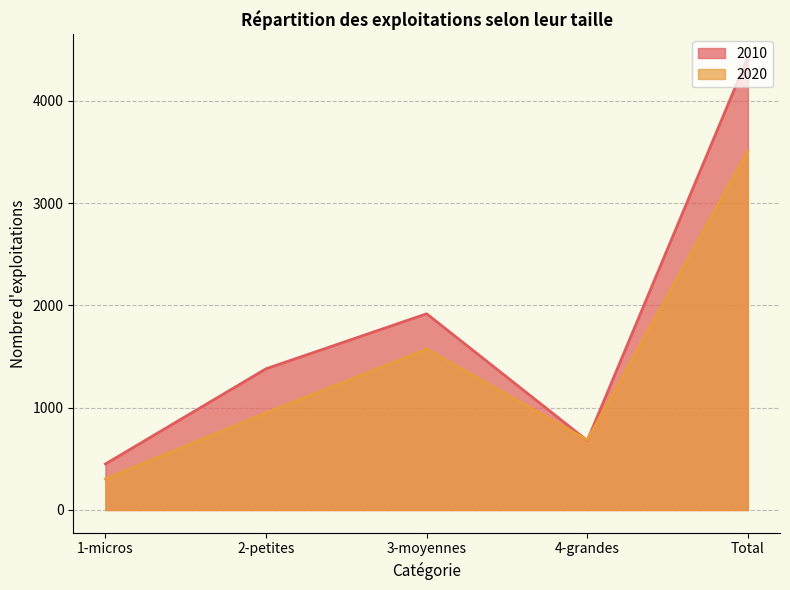

Where is 2020 nearest to the value 1908?

3-moyennes